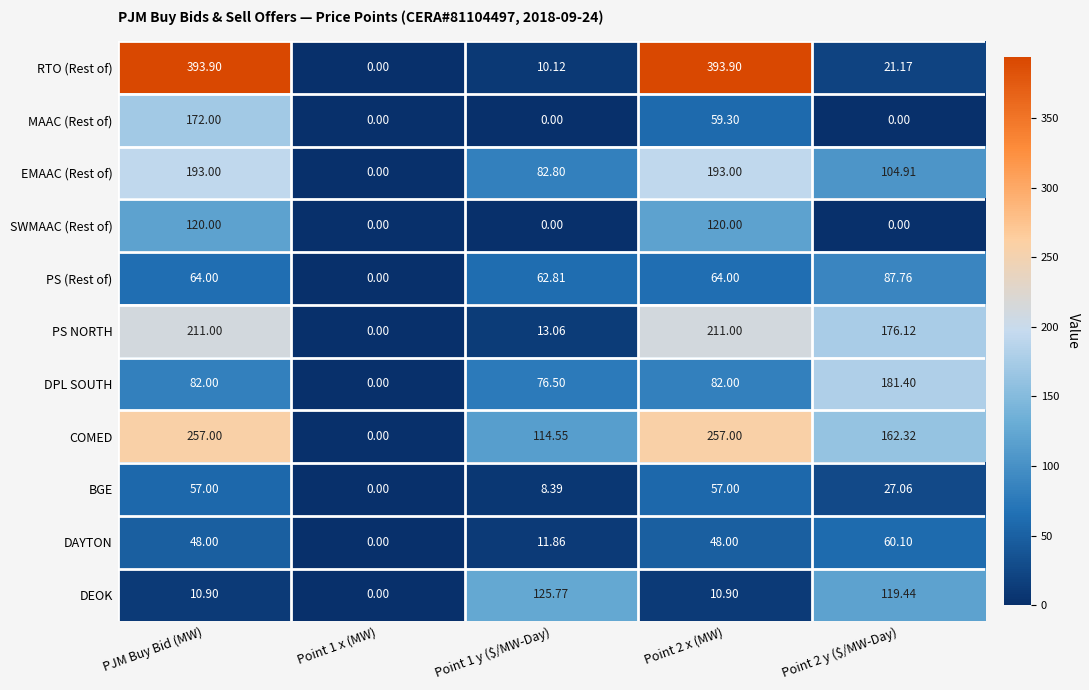

Which series has the largest range (max minus min)?

RTO (Rest of)